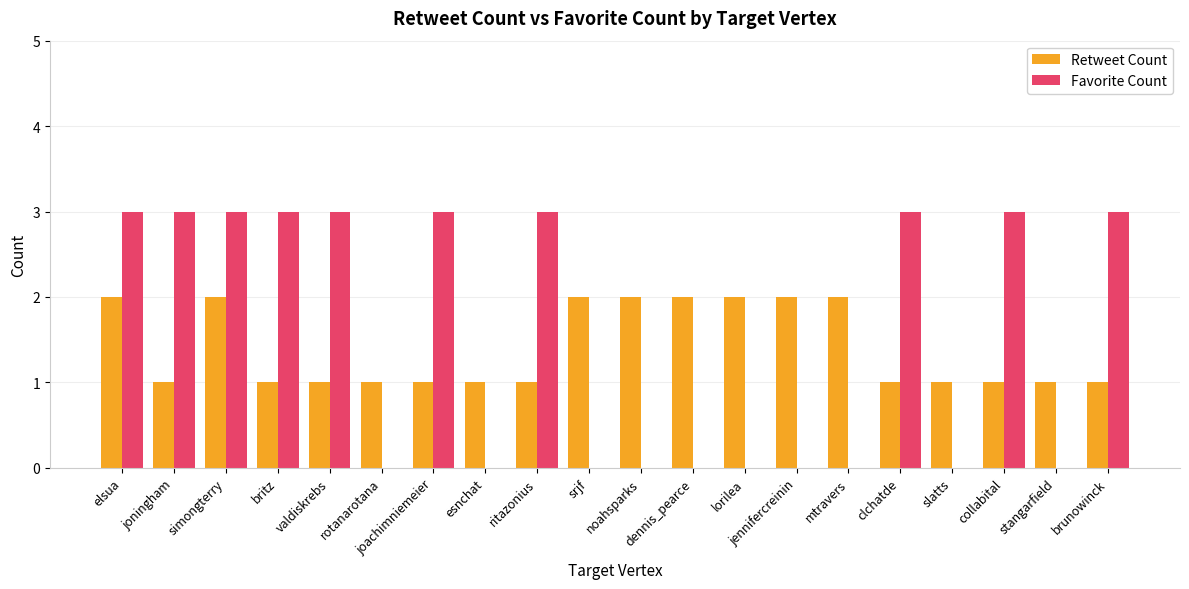

What is the spread (max minus min) of values at brunowinck?

2